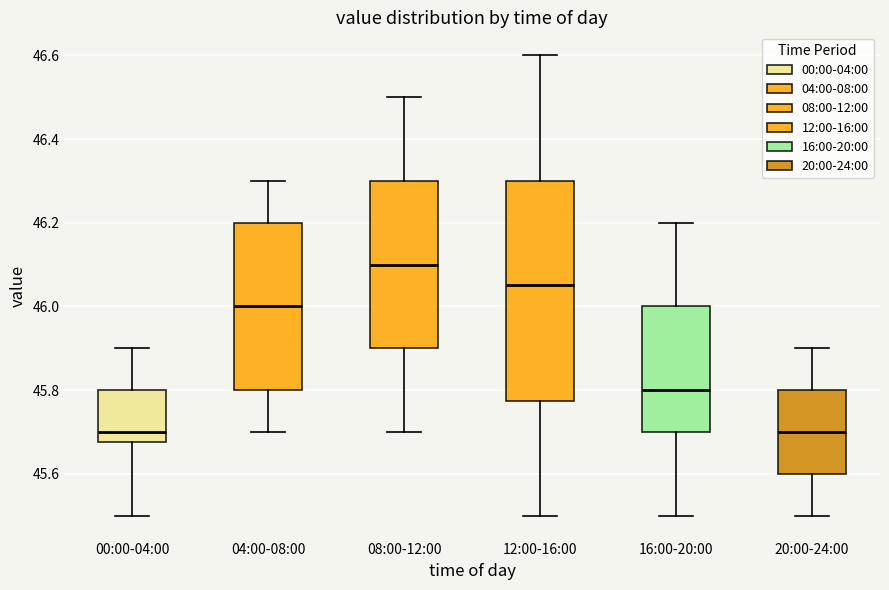

Reading left to right, transcribe this box plot: for each box, give where its median line is, the range the box spans, and where its two whiskers end, as read against the y-axis. The values are not printed on the chart, so give them approximately, as read against the axis.

00:00-04:00: median 45.70, box 45.68 to 45.80, whiskers 45.50 to 45.90
04:00-08:00: median 46.00, box 45.80 to 46.20, whiskers 45.70 to 46.30
08:00-12:00: median 46.10, box 45.90 to 46.30, whiskers 45.70 to 46.50
12:00-16:00: median 46.06, box 45.78 to 46.30, whiskers 45.50 to 46.60
16:00-20:00: median 45.80, box 45.70 to 46.00, whiskers 45.50 to 46.20
20:00-24:00: median 45.70, box 45.60 to 45.80, whiskers 45.50 to 45.90